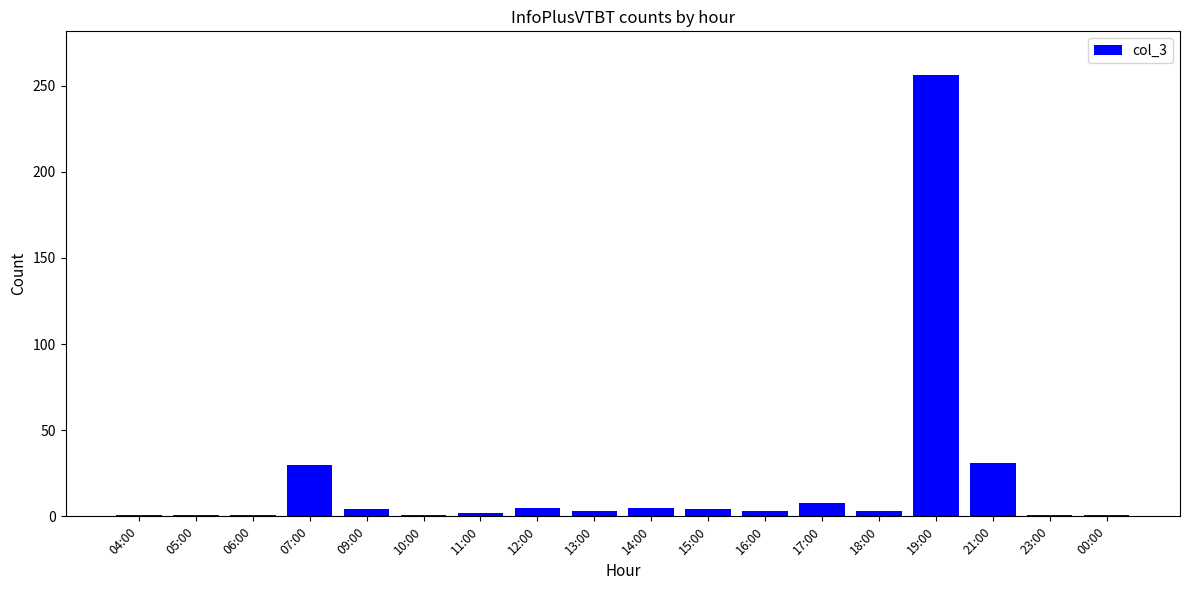

What position from the left is 15:00?

11